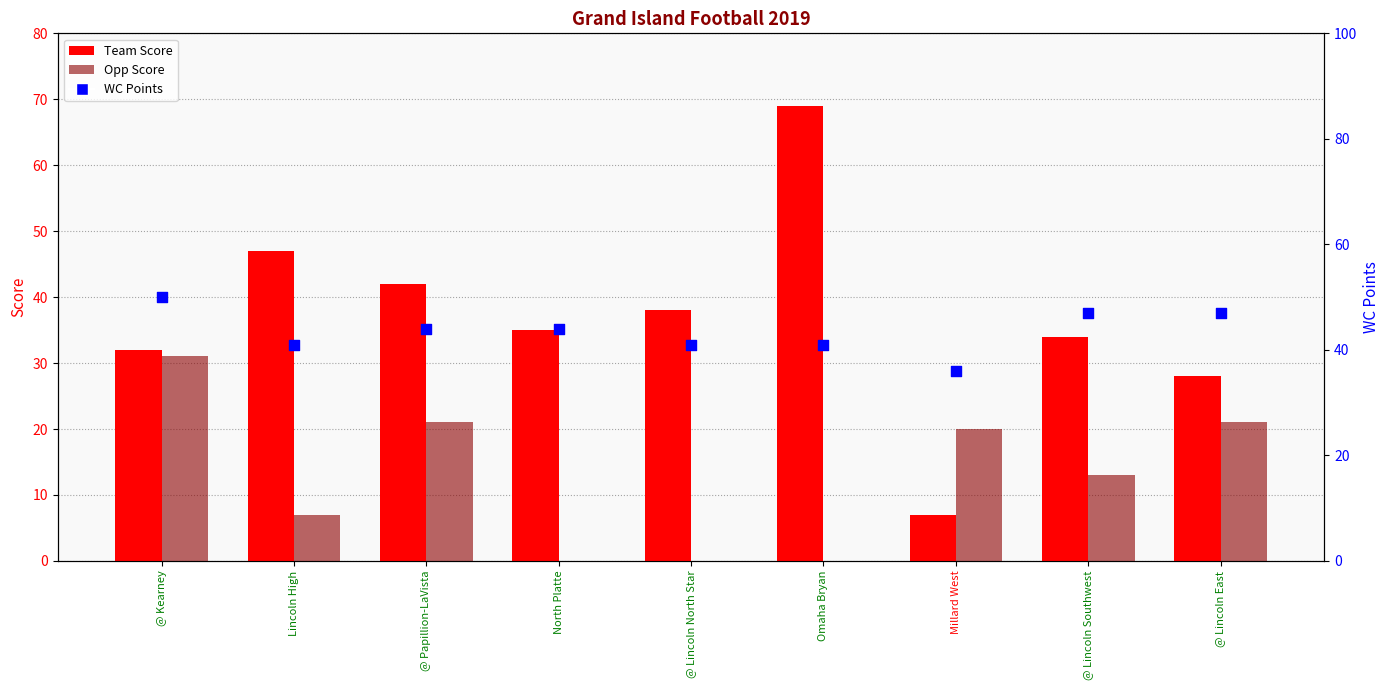

Which series contains the lowest Y value?

Opp Score